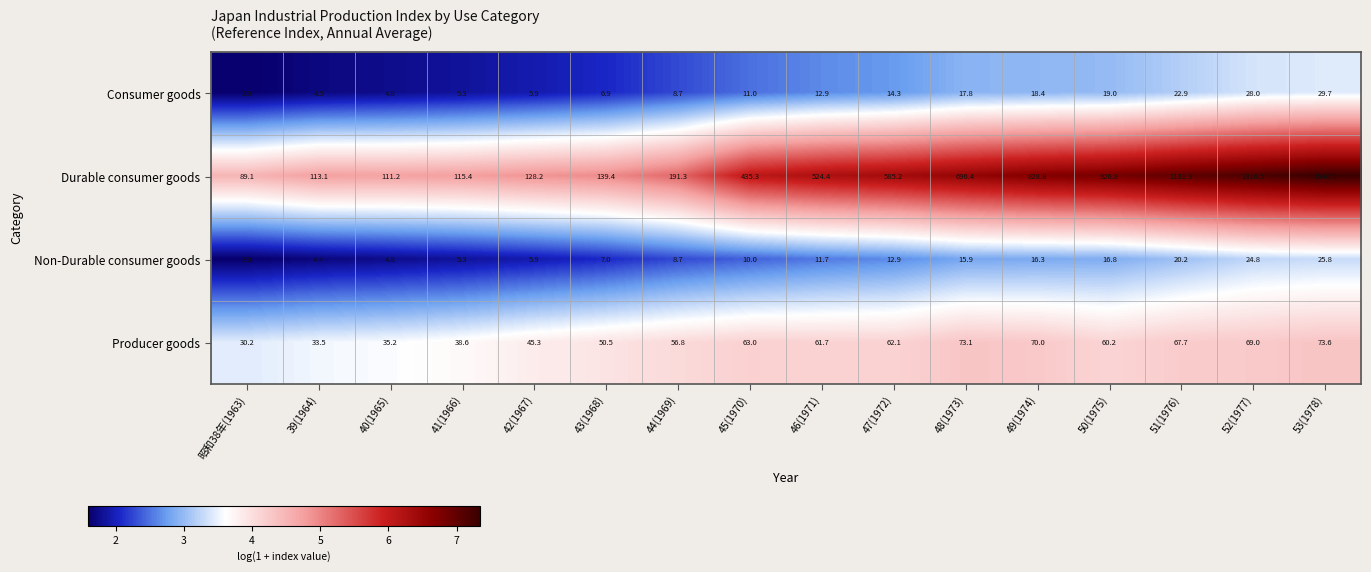

Count the number of data series in this chart.

4